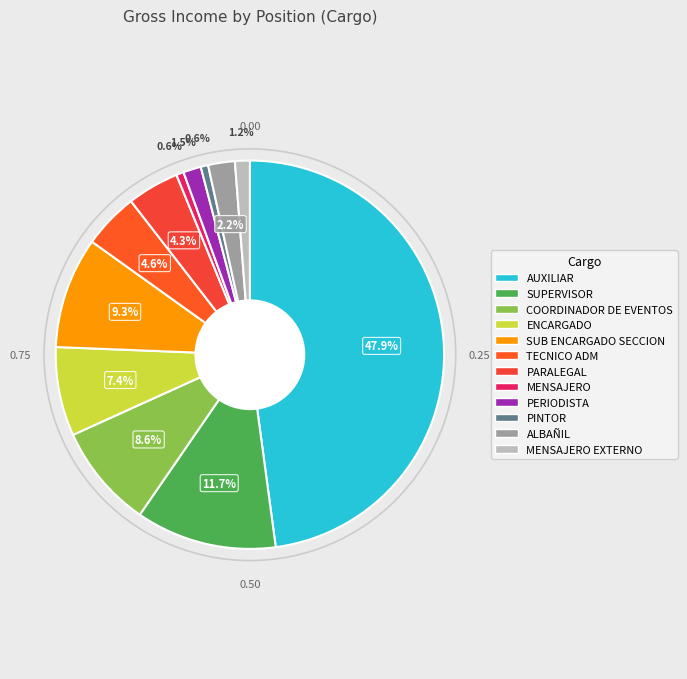

To the nearest percent, what is the average slice percentage?

8%